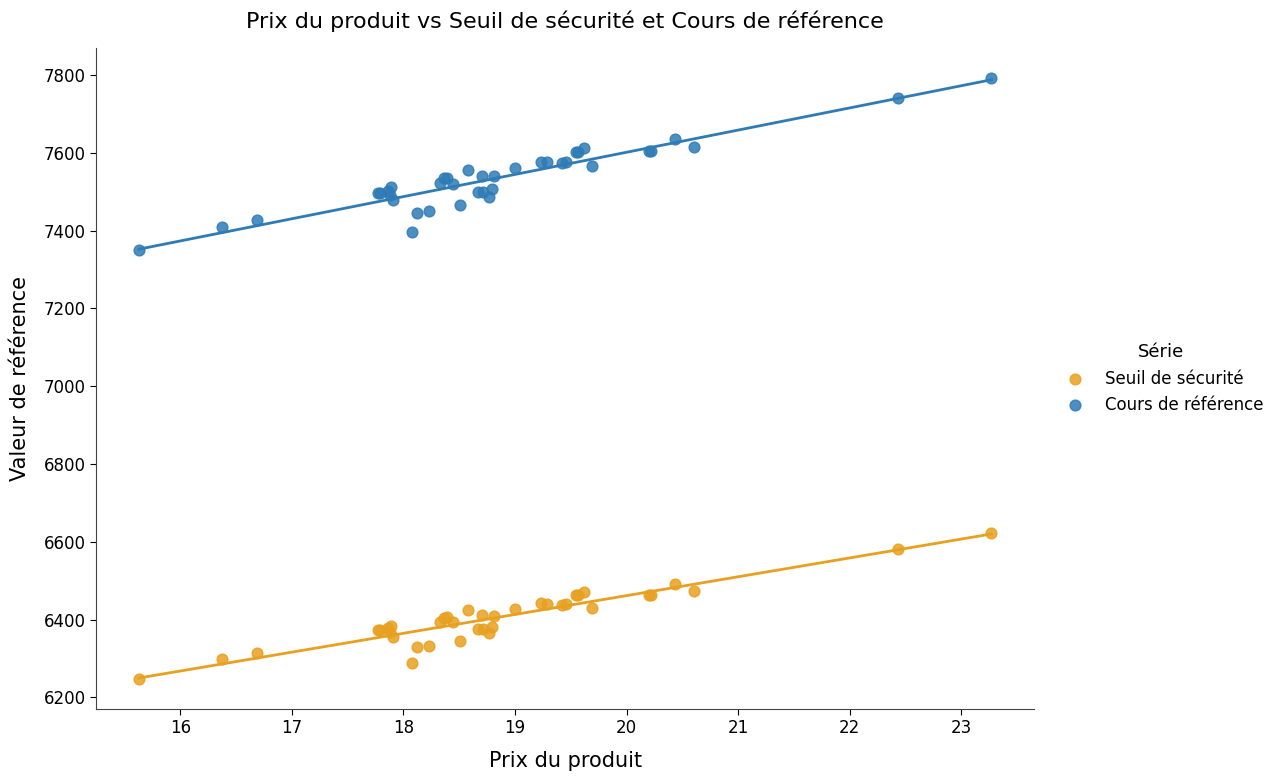

Across all series, what Y value is closest to 7019?

7350.4